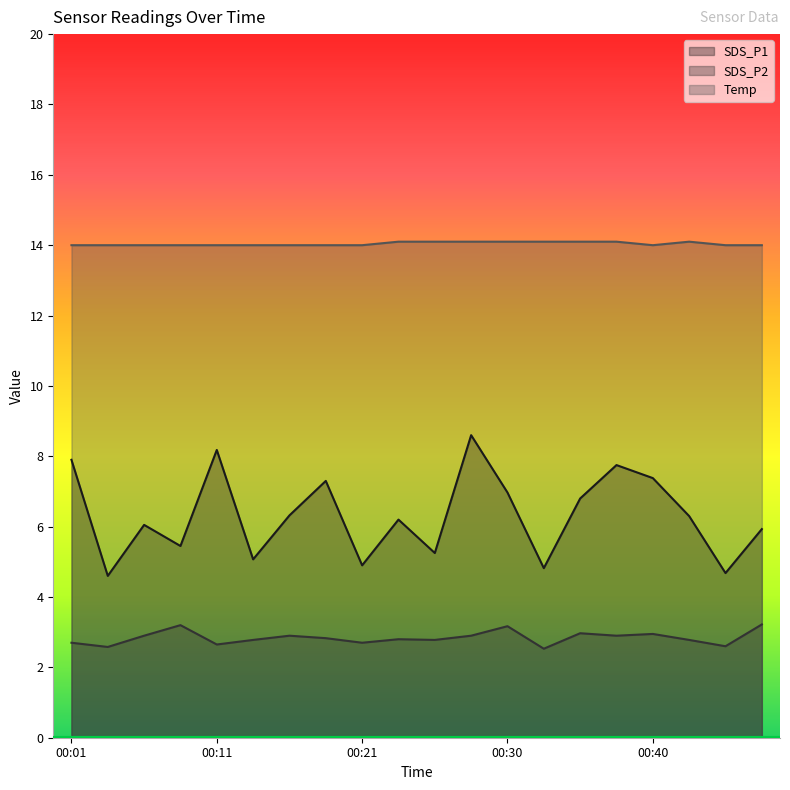

What is the difference between the maximum and minimum values in the SDS_P2 series?

0.7